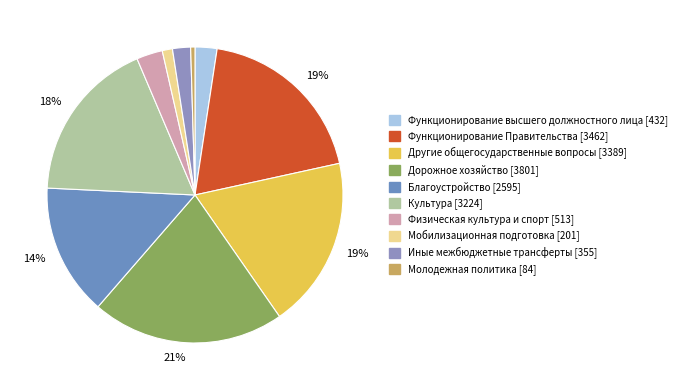

How many slices are in this pie chart?

10